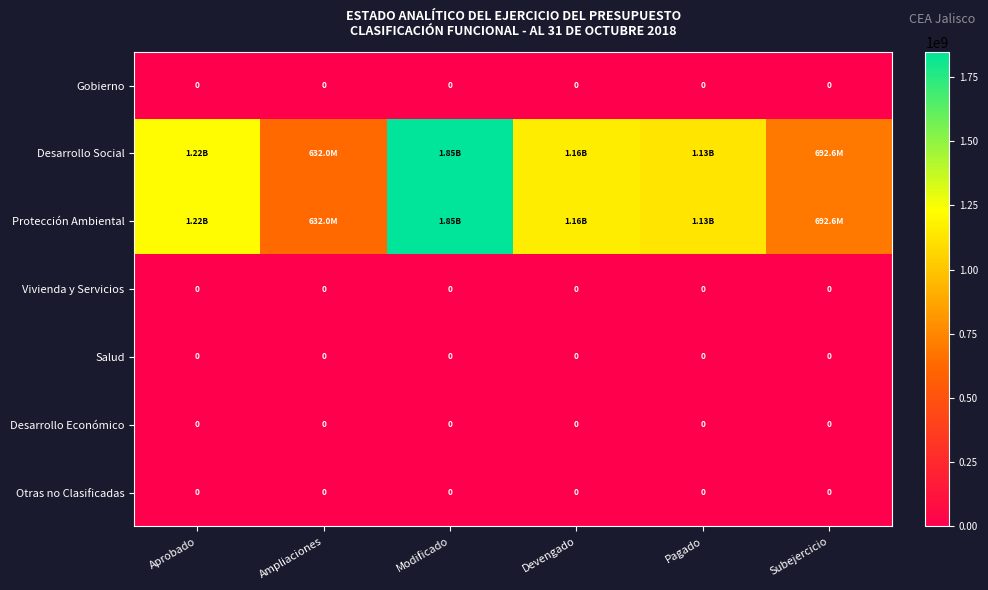

What is the spread (max minus min) of values at Ampliaciones?

632026645.0